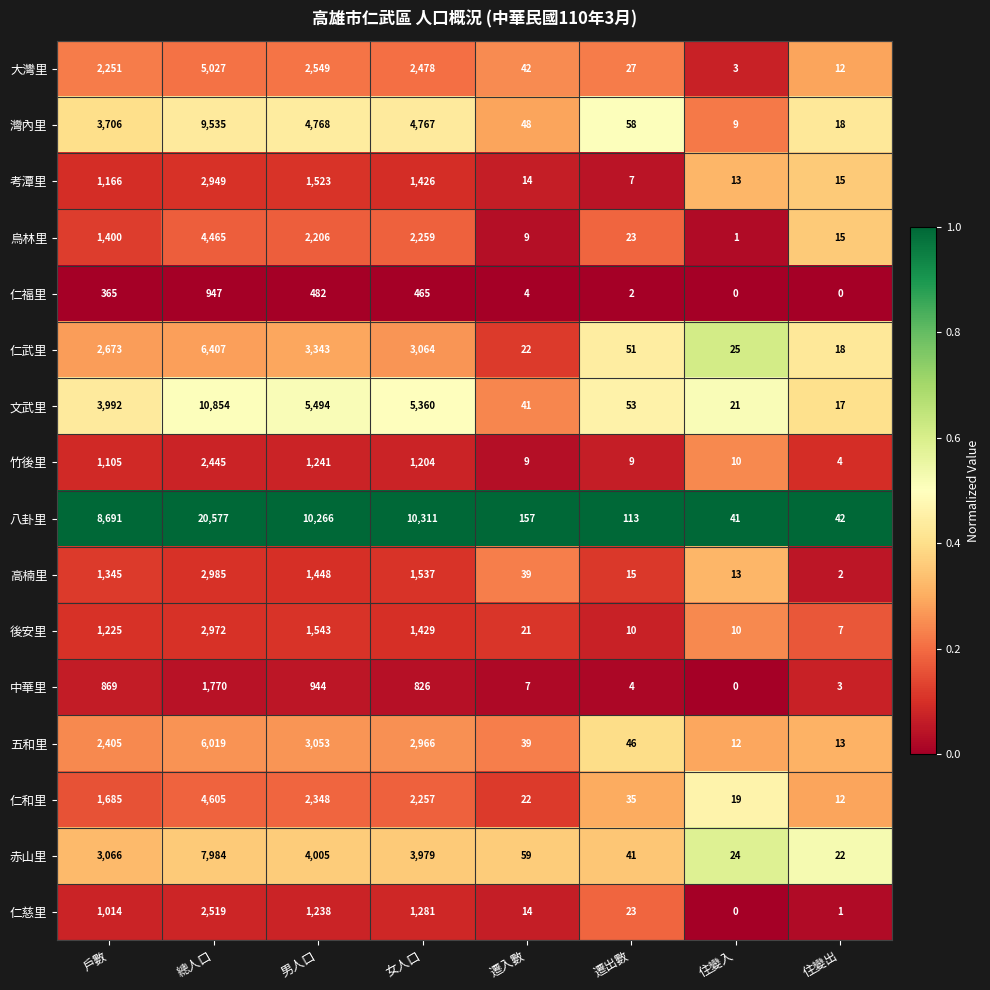

What is the difference between the 八卦里 values at 住變出 and 遷出數?

71